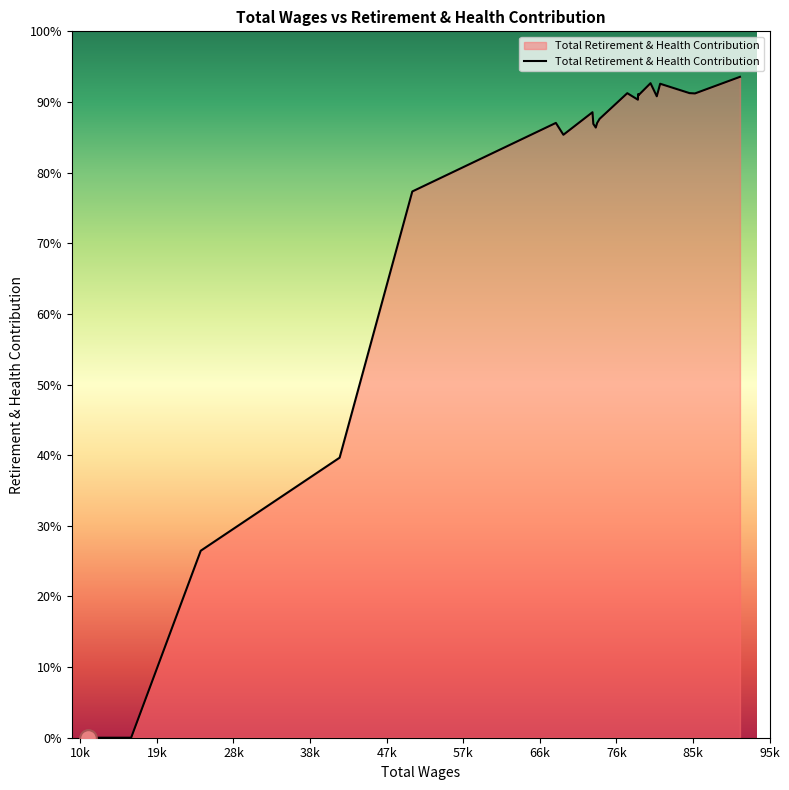

Rank the categories by value from lowest to highest.

16274.0, 15395.0, 10954.0, 24853.0, 41979.0, 50941.0, 69571.0, 73564.0, 73263.0, 73732.0, 68643.0, 74037.0, 73159.0, 78759.0, 81088.0, 78794.0, 78785.0, 85796.0, 77450.0, 85125.0, 81503.0, 80314.0, 91343.0